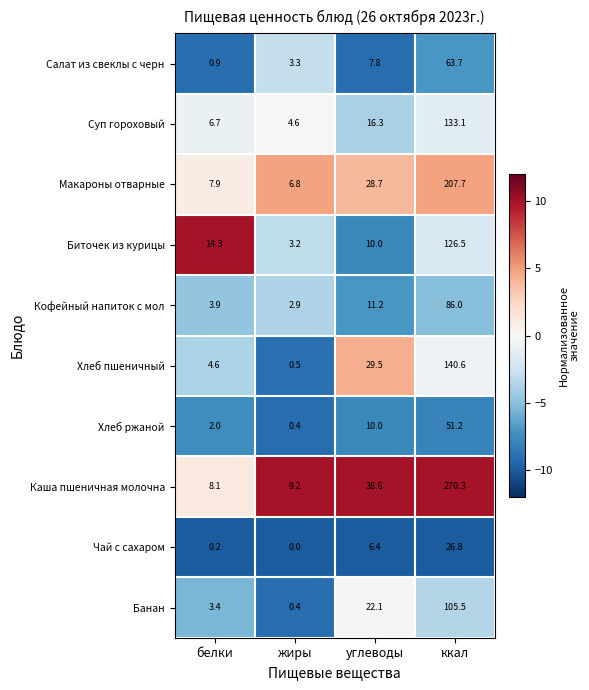

What is the minimum value for Хлеб ржаной?

0.4